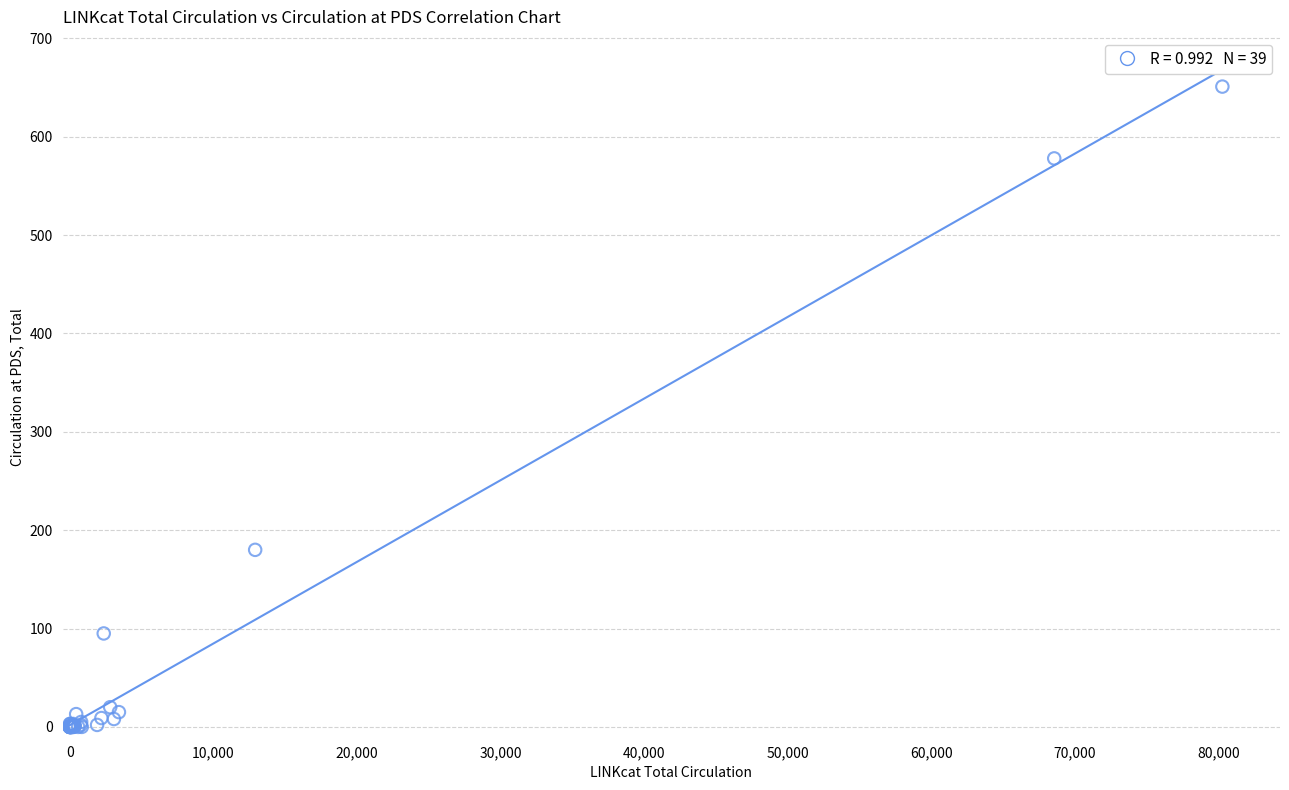

What Y value in the scatter plot is closest to 325?

180